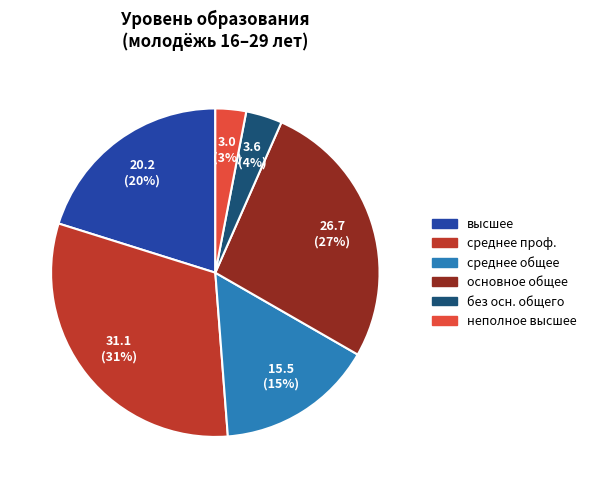

To the nearest percent, what is the difference between the largest and smallest slice percentages?

28%